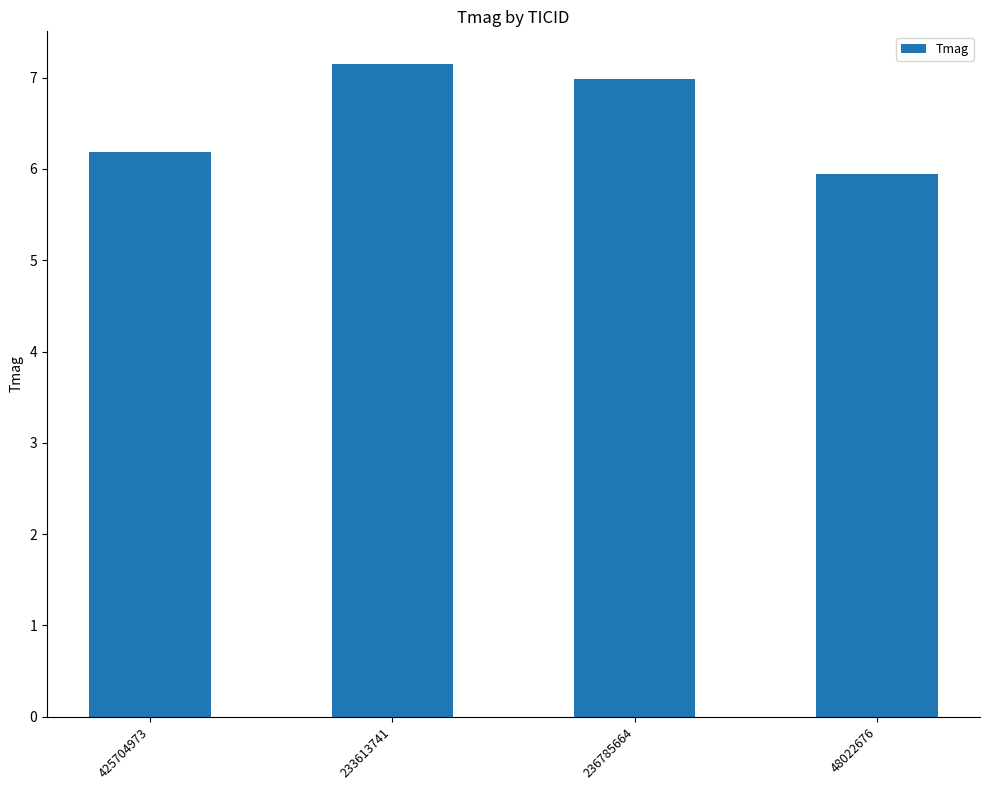

Is it true that the value at 48022676 is 8.0?

False